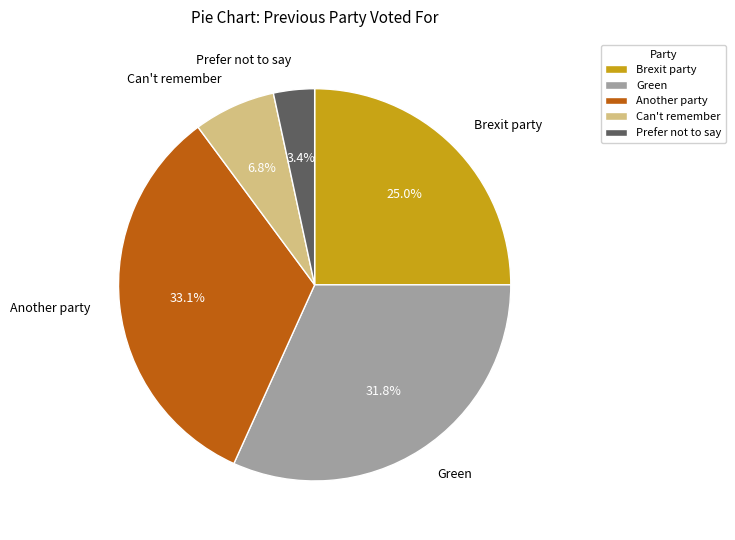

True or false: Green accounts for 22% of the total.

False